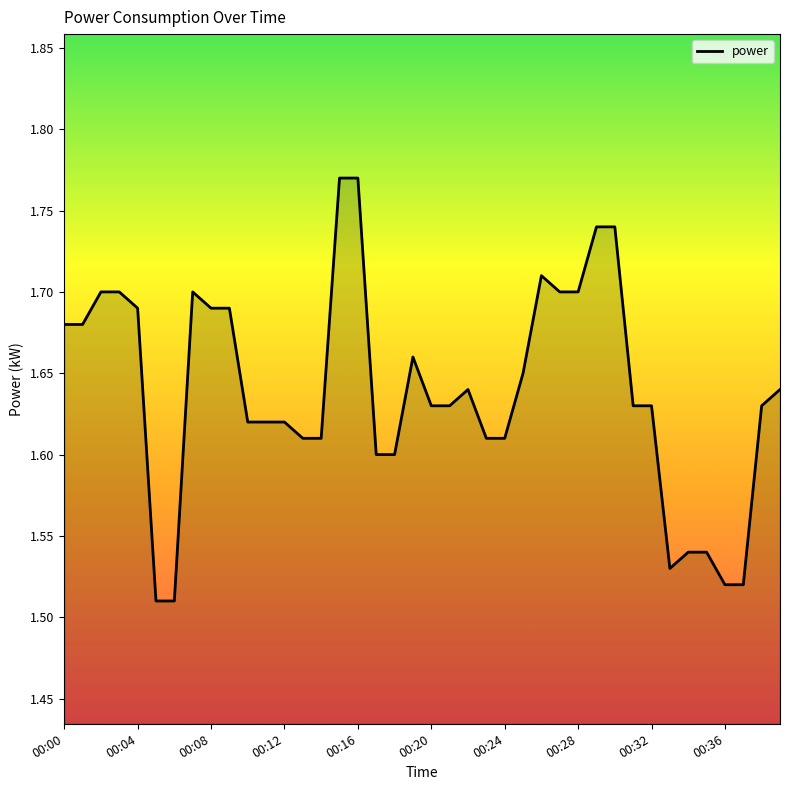

How many lines are shown in the chart?

1